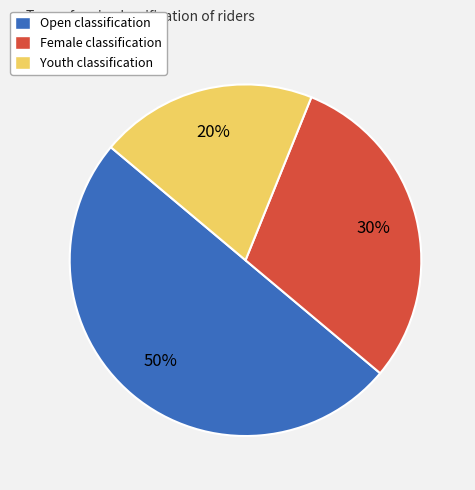

What is the largest slice in the pie chart?

Open